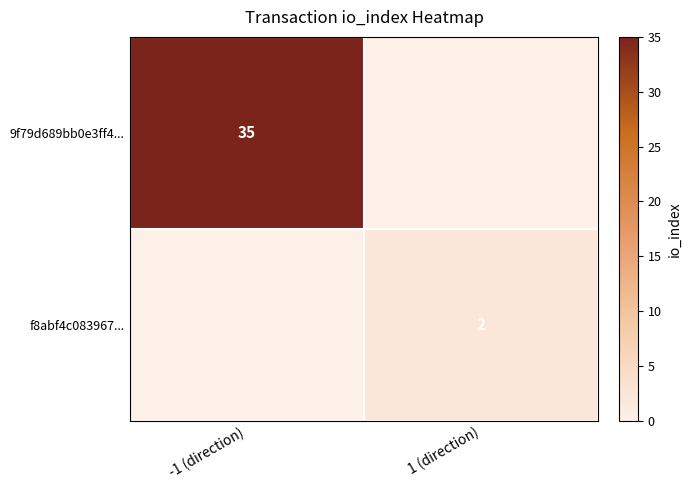

The 9f79d689bb0e3ff4... series shows 35 at -1 (direction). True or false?

True